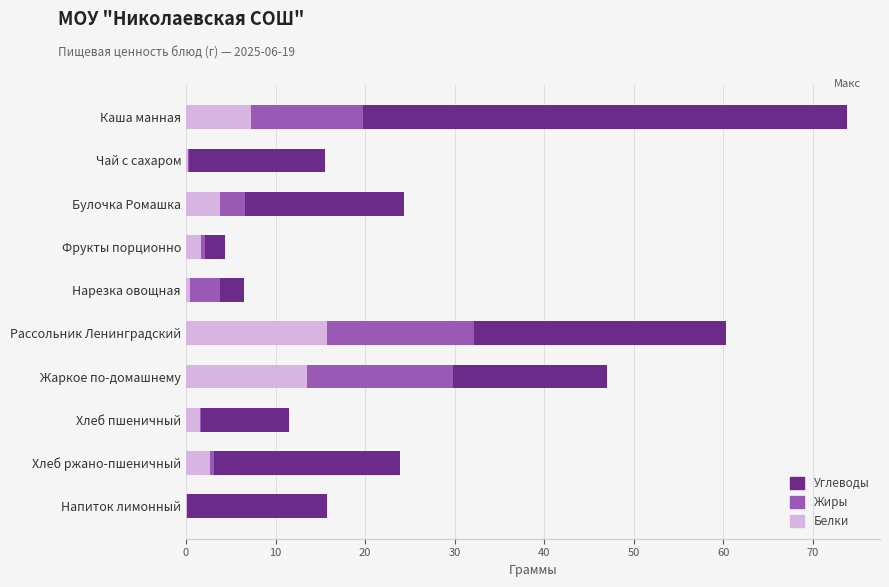

At which category is the sum across all series the highest?

Каша манная